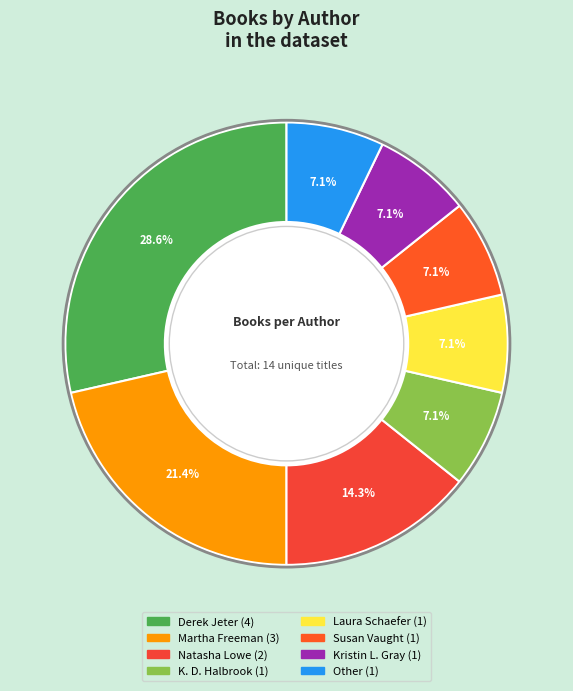

What is the smallest slice in the pie chart?

K. D. Halbrook